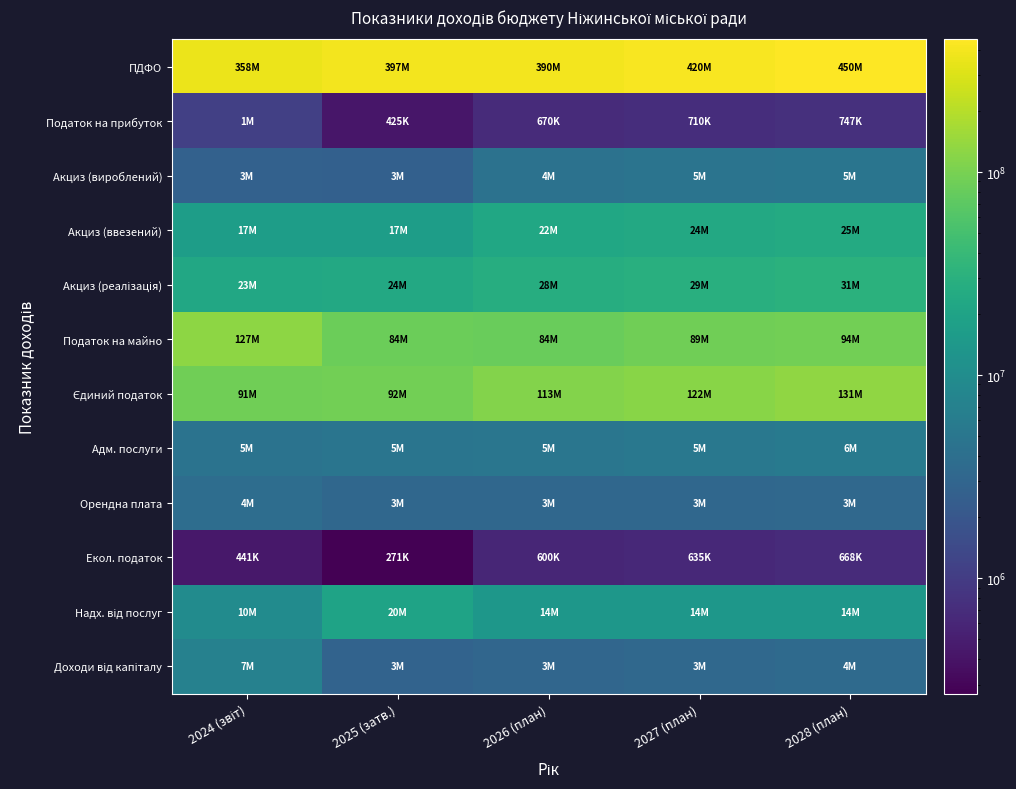

How many distinct data groups are displayed?

12